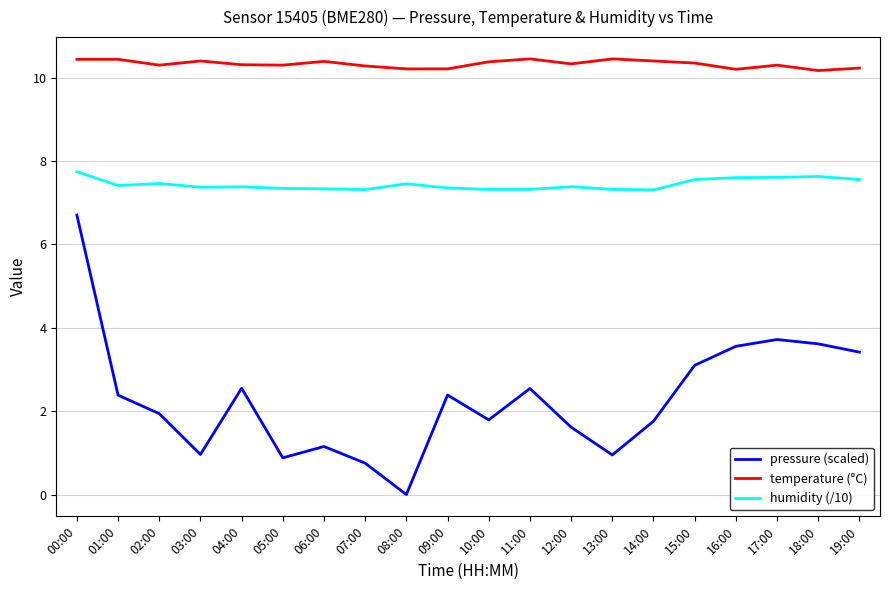

Which category has the lowest value across all series?

08:00